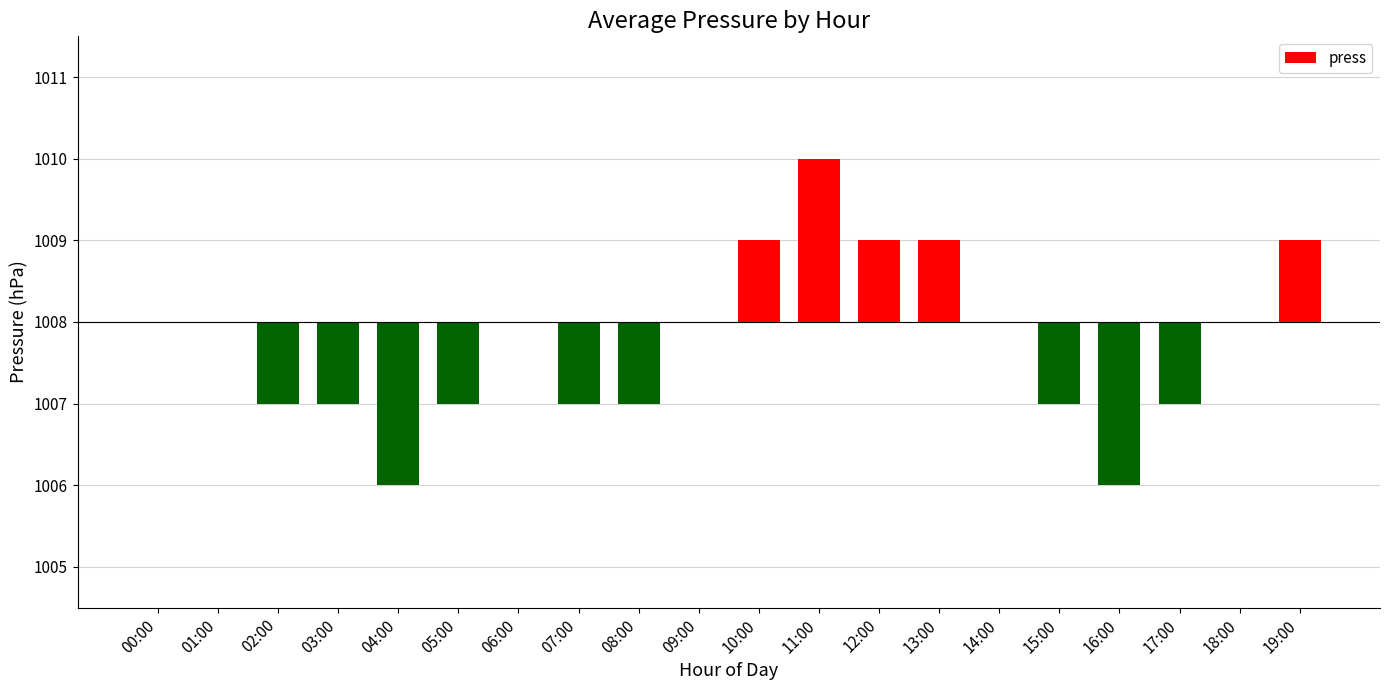

What is the approximate value at 16:00?

-2